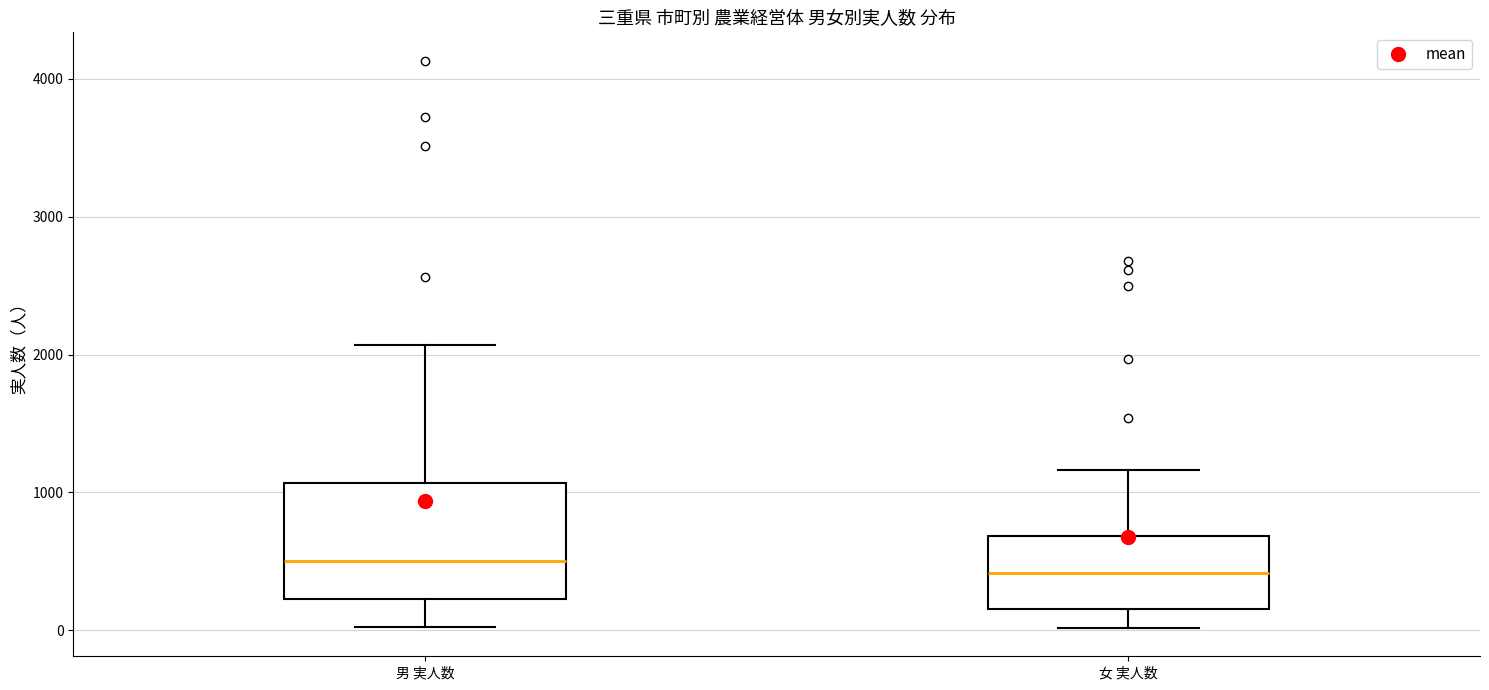

Reading left to right, transcribe this box plot: for each box, give where its median line is, the range the box spans, and where its two whiskers end, as read against the y-axis. The values are not printed on the chart, so give them approximately, as read against the axis.

男 実人数: median 500, box 200 to 1100, whiskers 0 to 2100
女 実人数: median 400, box 200 to 700, whiskers 0 to 1200